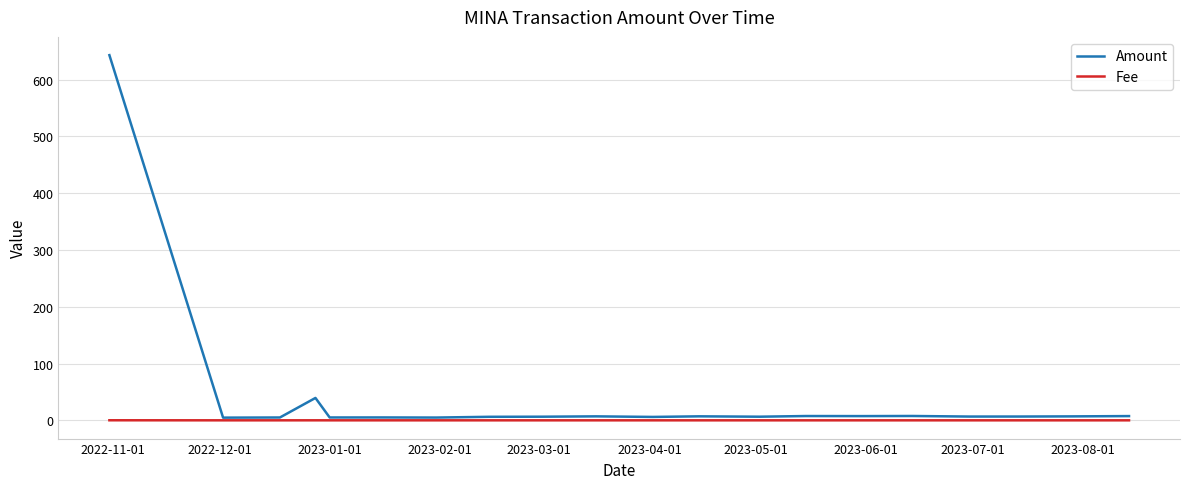

Which series has the widest spread of values?

Amount